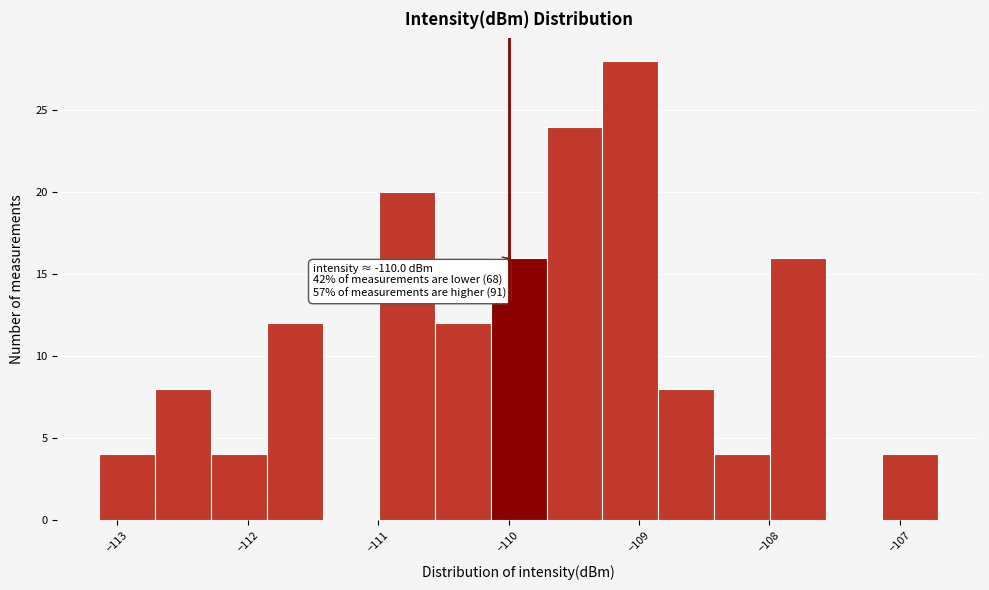

Which range on the x-axis has the tallest bar?

-109.3 to -108.9